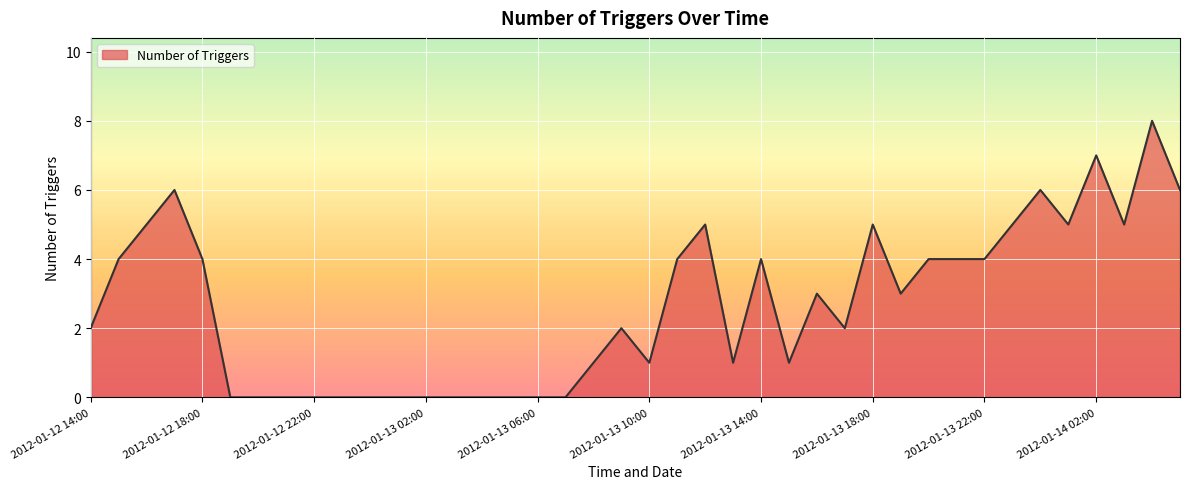

What is the difference between the maximum and minimum values?

8